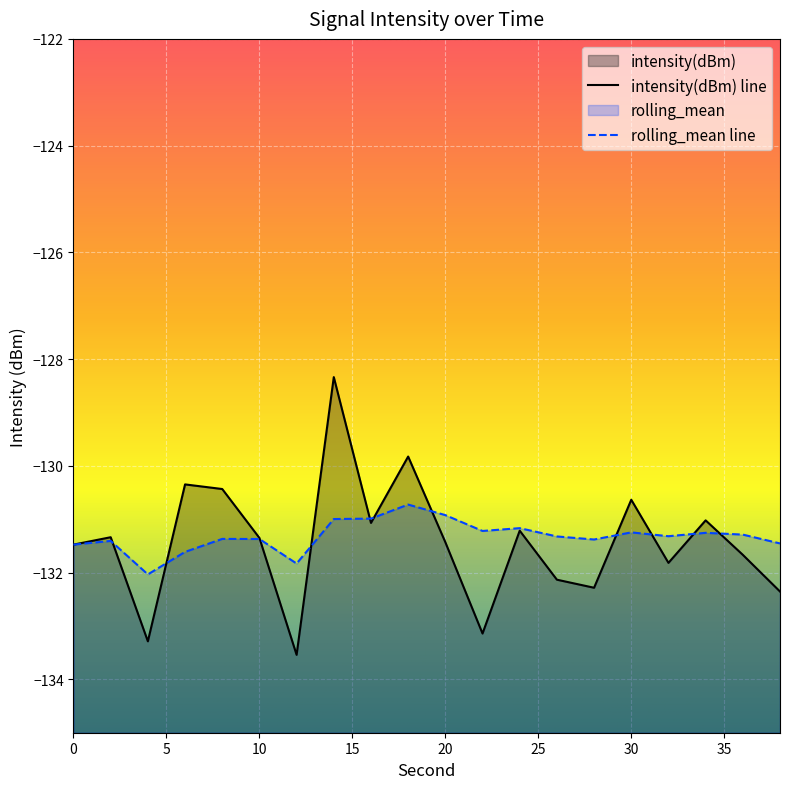

The value of rolling_mean at 16 is -131.0. True or false?

True